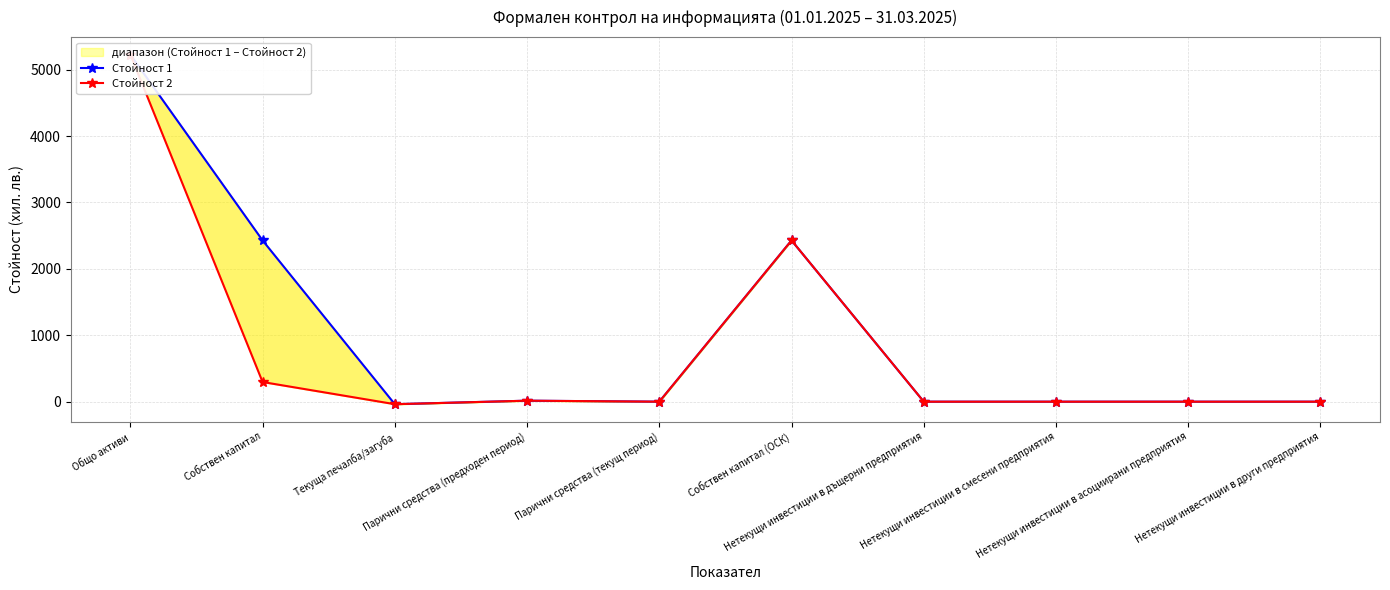

What are all the series names shown in the legend?

Стойност 1, Стойност 2